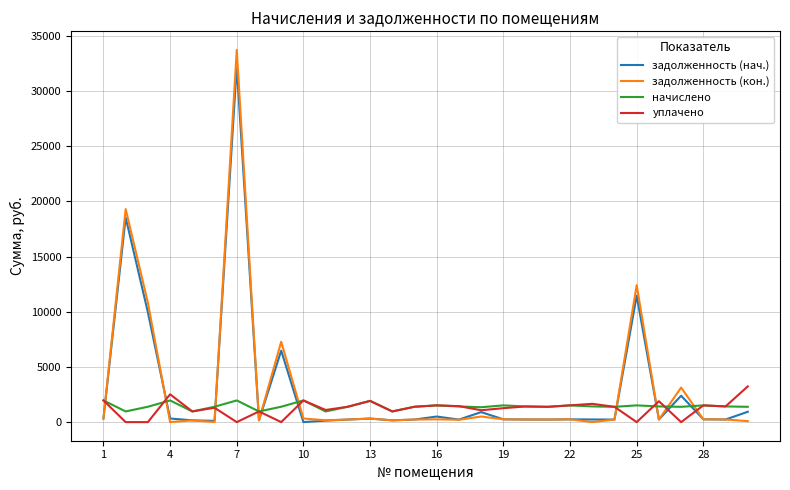

What is the highest value of the начислено series?

1965.2